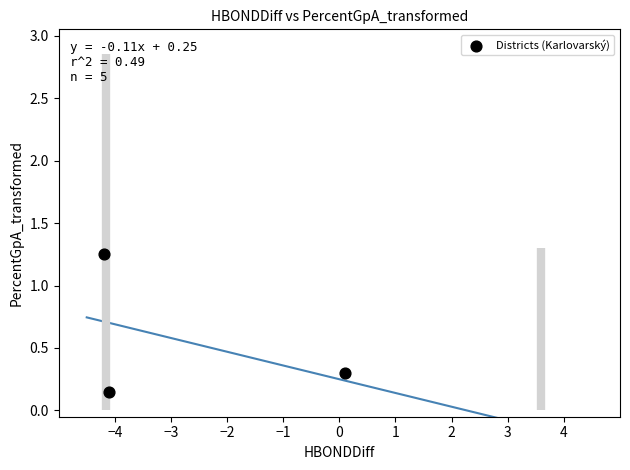

What is the average Y value?

0.6